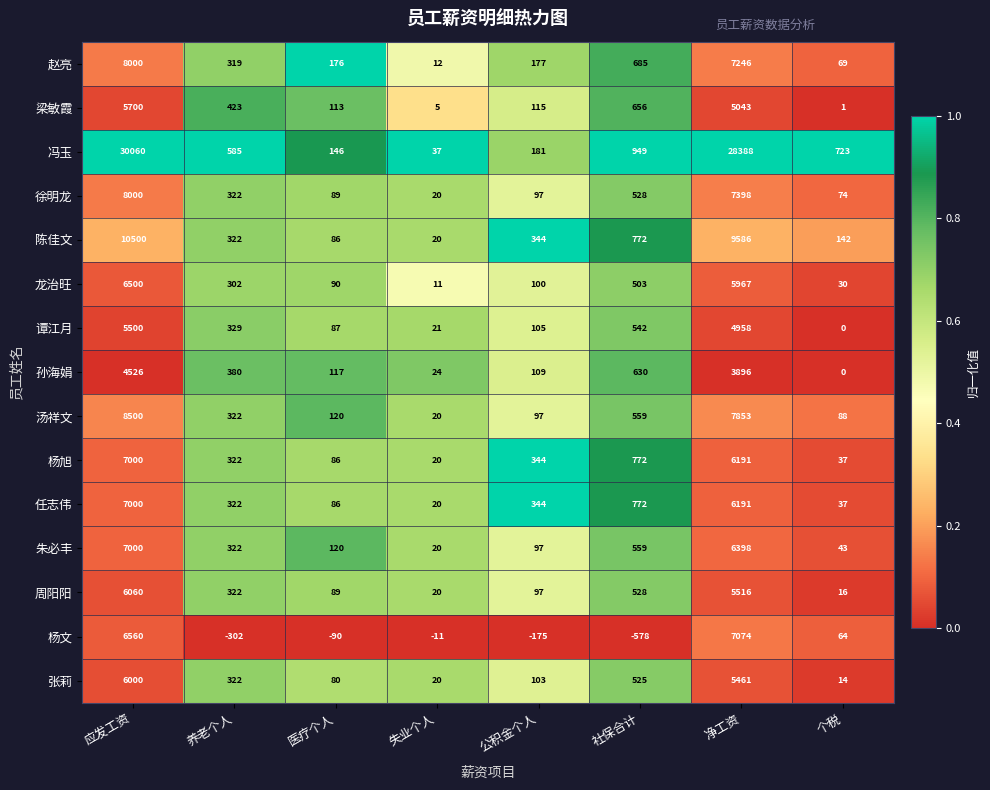

At which label is 赵亮 closest to 4006?

净工资